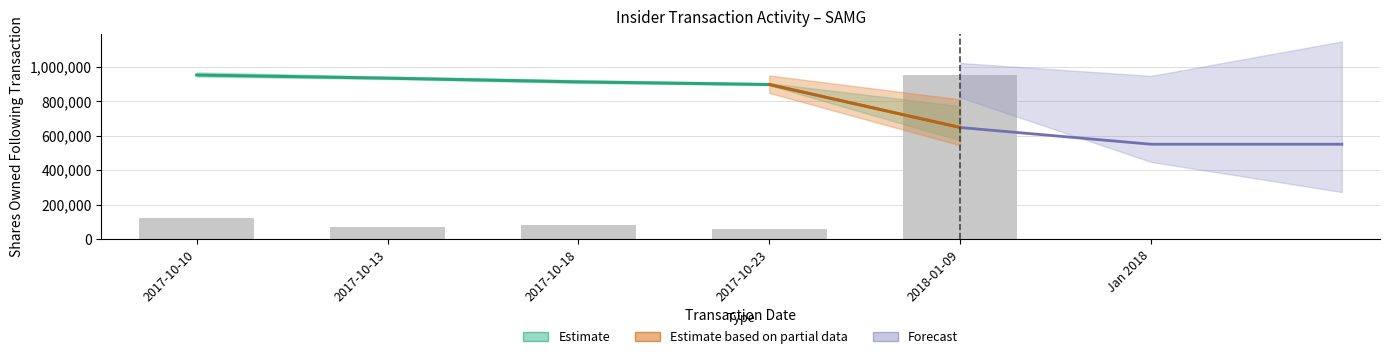

At which category does the chart reach its minimum across all series?

2017-10-23